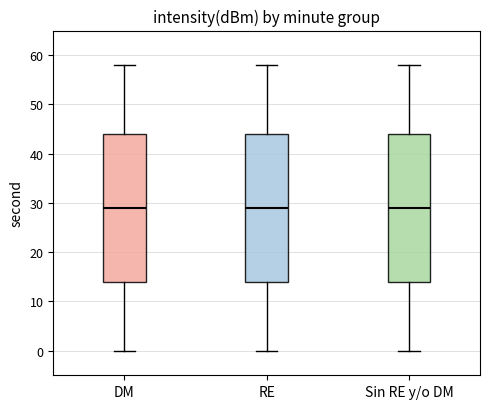

Reading left to right, read every box against the y-axis: the position of its median line, the range the box covers, and the ends of its whiskers. The values are not printed on the chart, so give them approximately, as read against the axis.

DM: median 29, box 14 to 44, whiskers 0 to 58
RE: median 29, box 14 to 44, whiskers 0 to 58
Sin RE y/o DM: median 29, box 14 to 44, whiskers 0 to 58